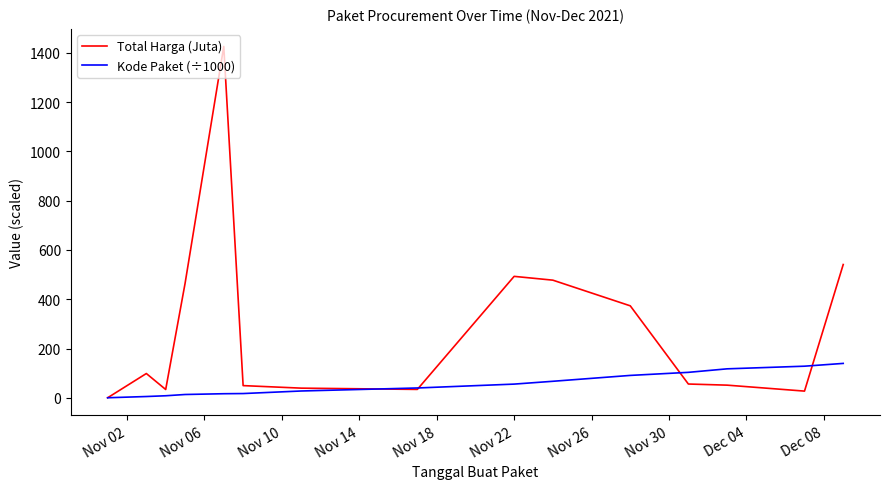

Rank the series by their maximum value, from highest to lowest.

Total Harga (Juta), Kode Paket (÷1000)